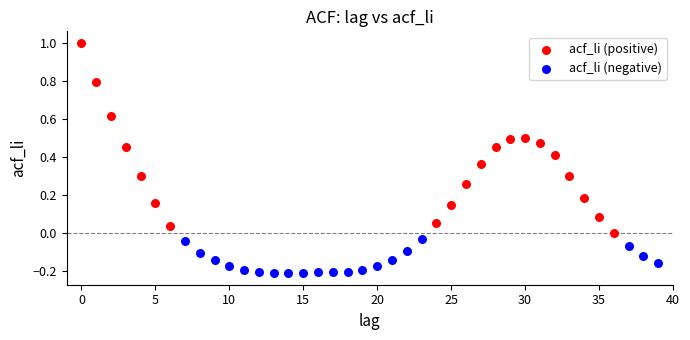

Which series contains the lowest Y value?

acf_li (negative)